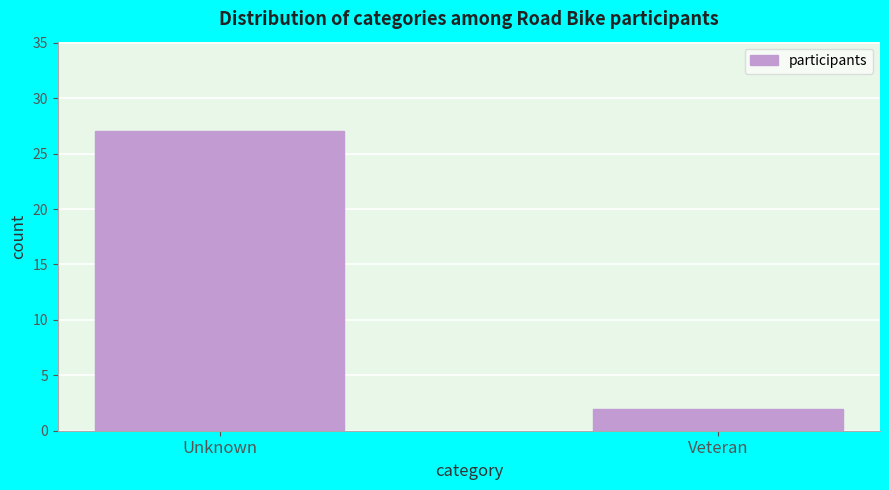

Reading right to left, extract all data points from this chart.

2	27